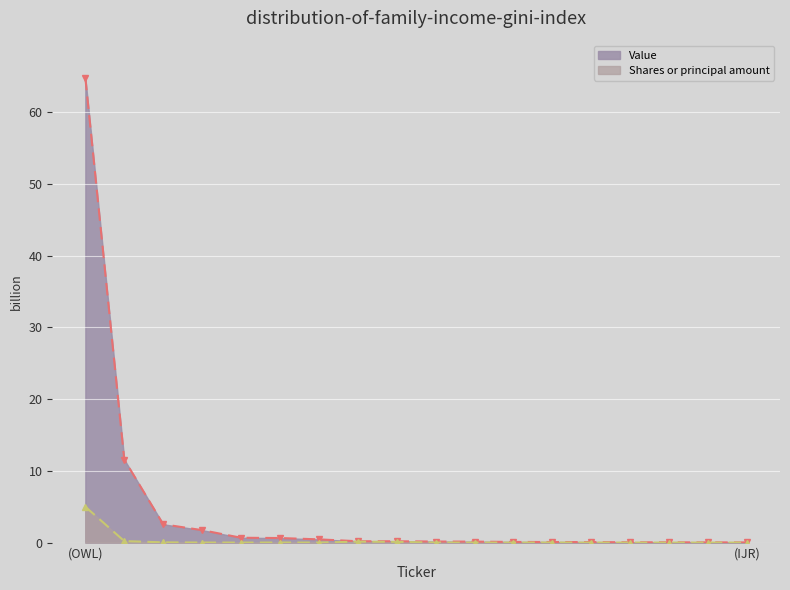

Is the value of Value at Z greater than the value of Shares or principal amount at CDXC?

Yes